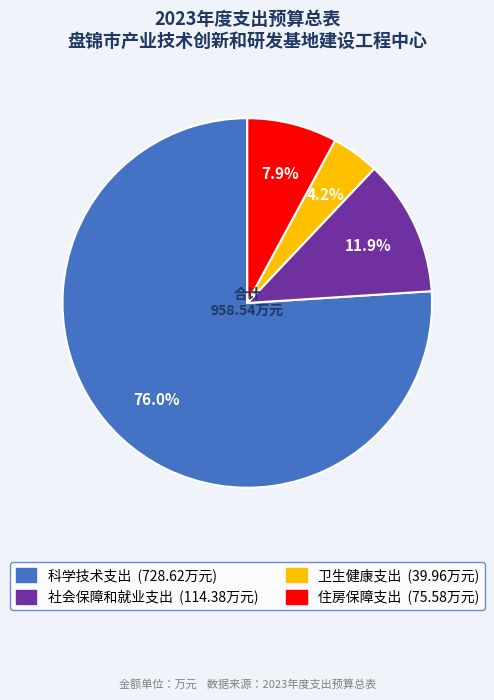

Is 科学技术支出 the majority of the pie?

Yes